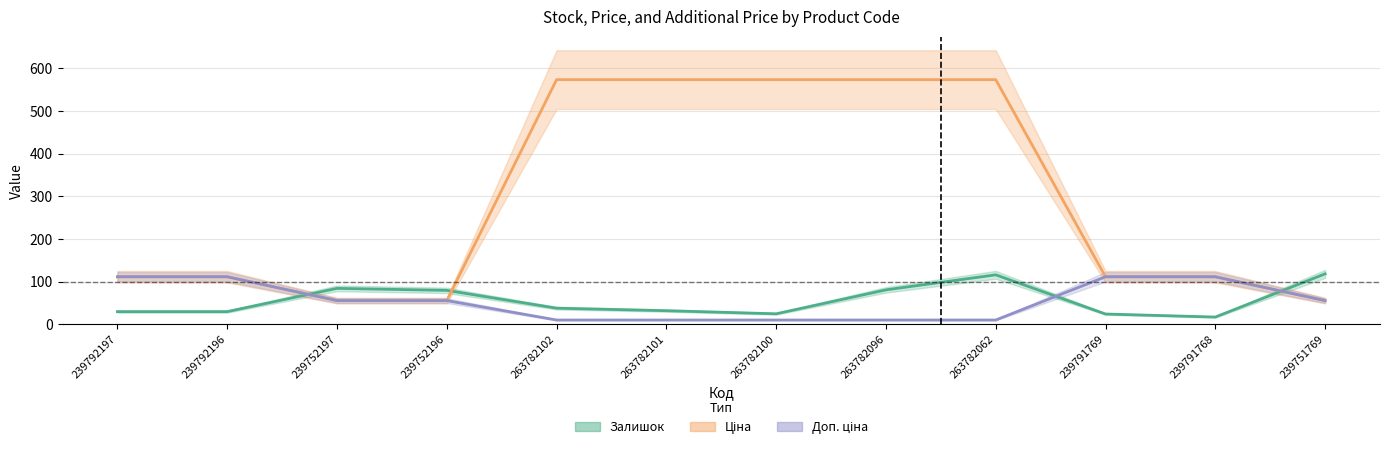

What is the minimum value for Залишок?

17.3